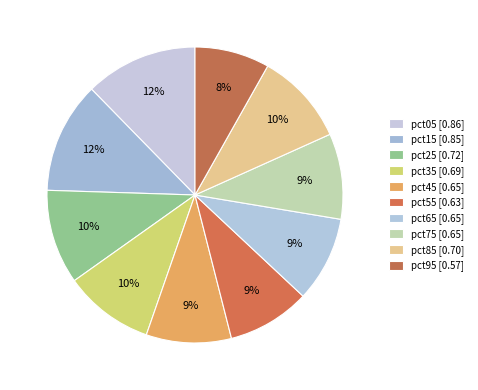

How many slices are in this pie chart?

10